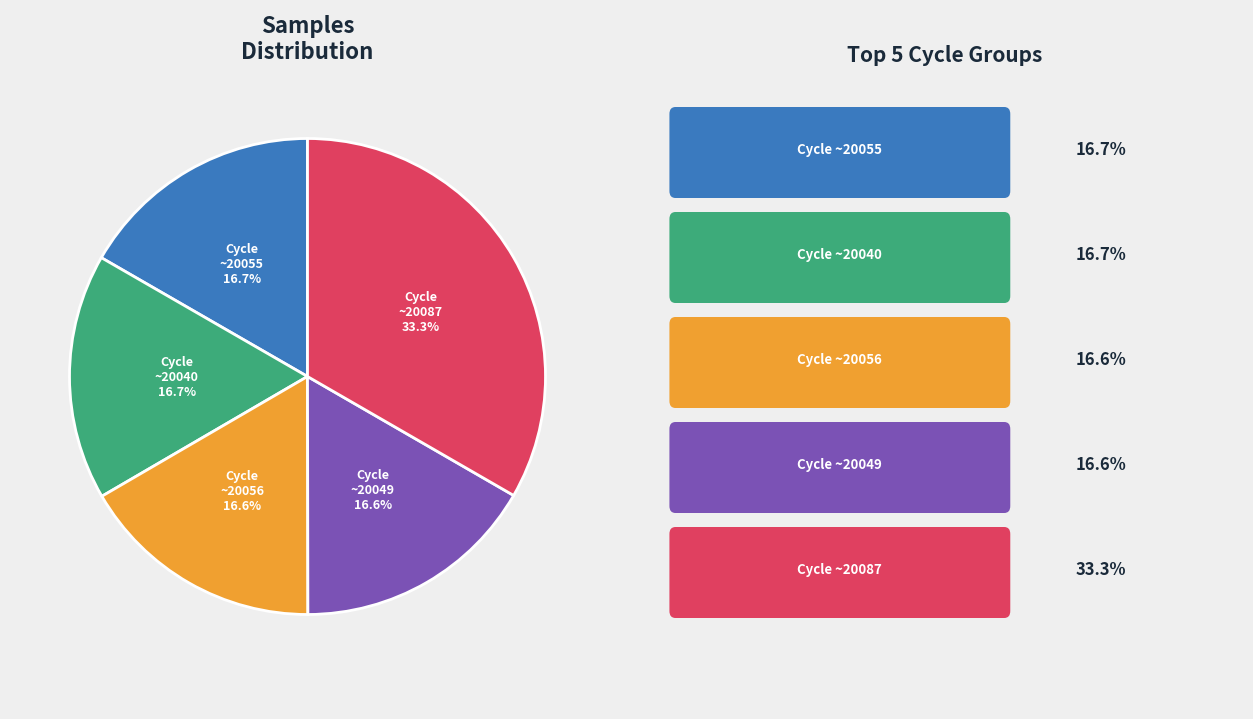

Does any single category account for the majority?

No